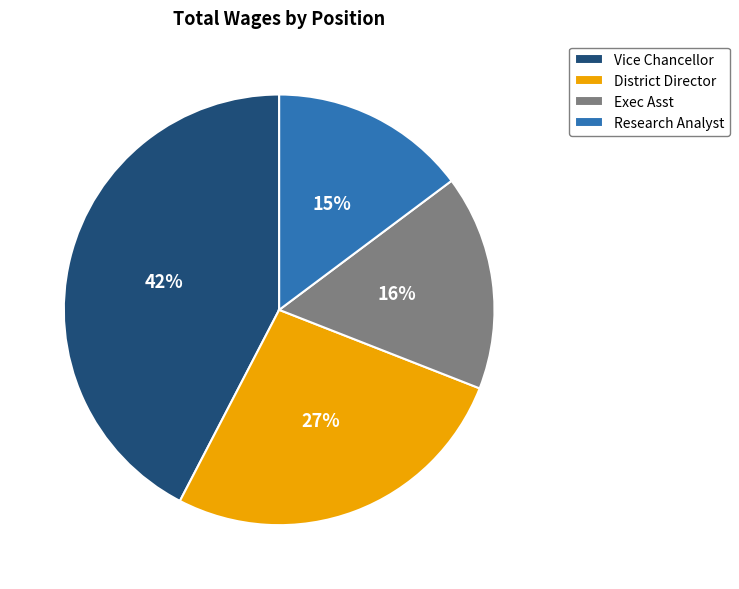

How many segments does this pie chart have?

4